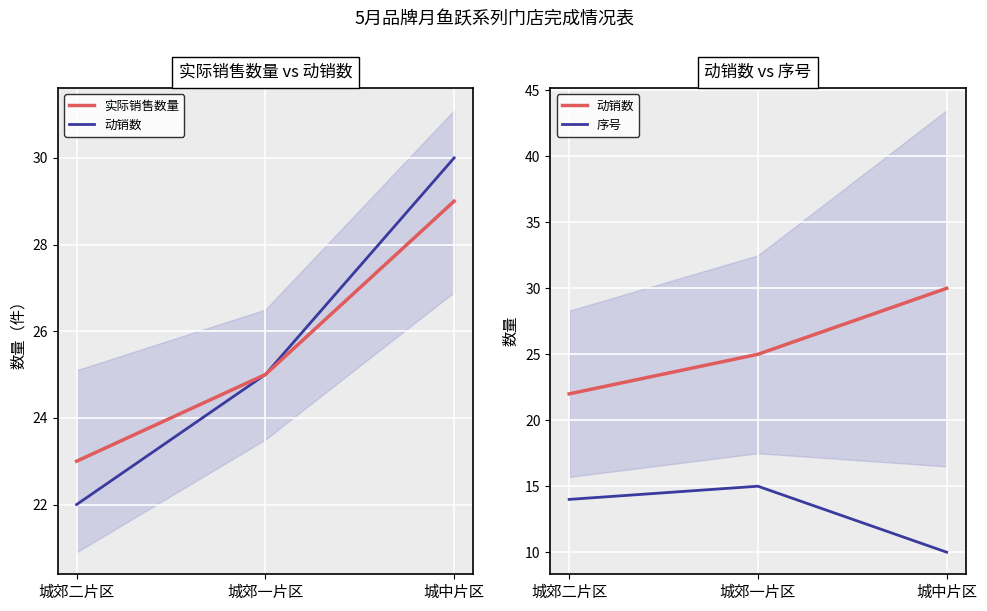

The value of 动销数 at 城中片区 is 40. True or false?

False